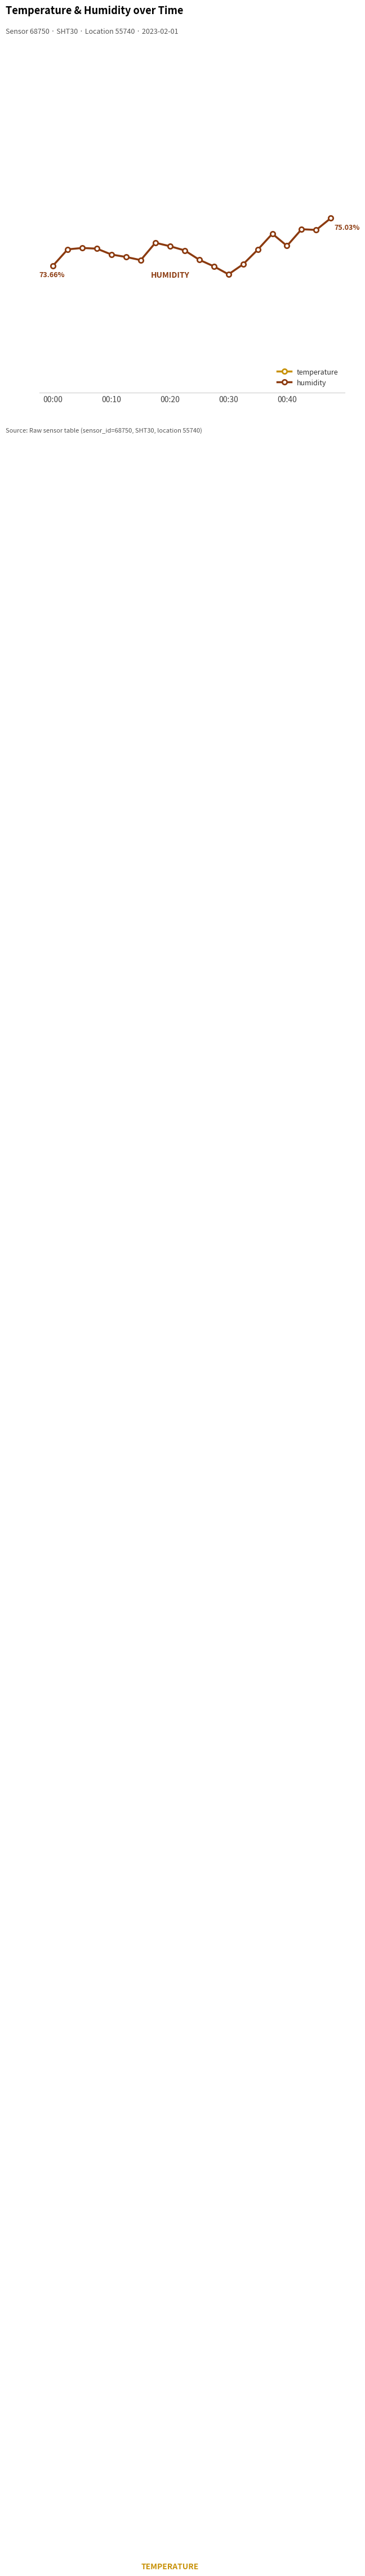

The humidity series shows 26.1 at 15. True or false?

False